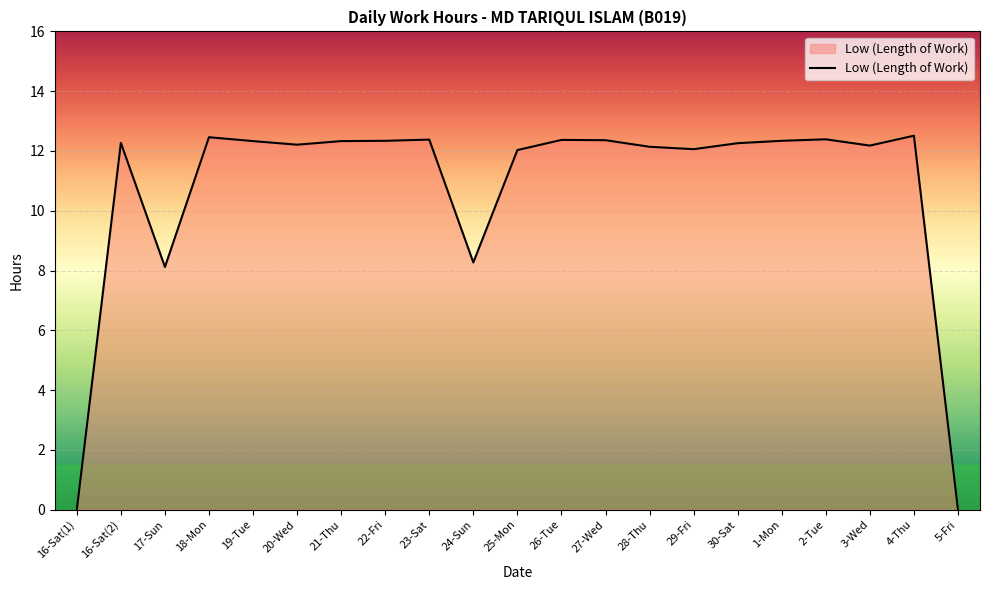

True or false: the data shows 20.7 at 29-Fri.

False